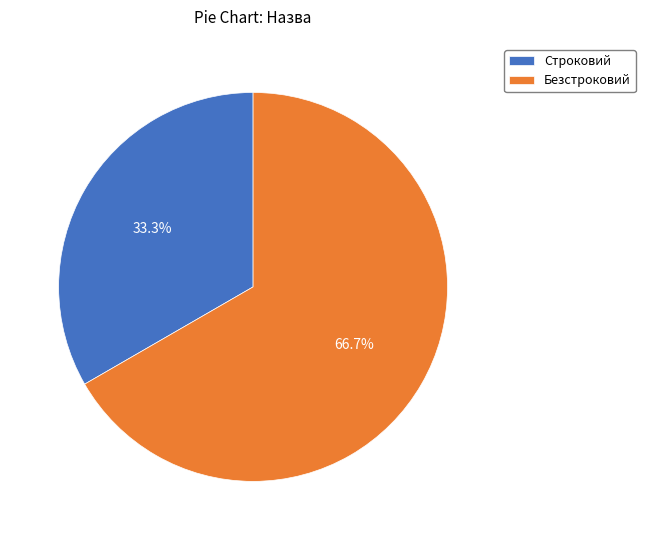

Do Строковий and Безстроковий together represent more than half of the pie?

Yes